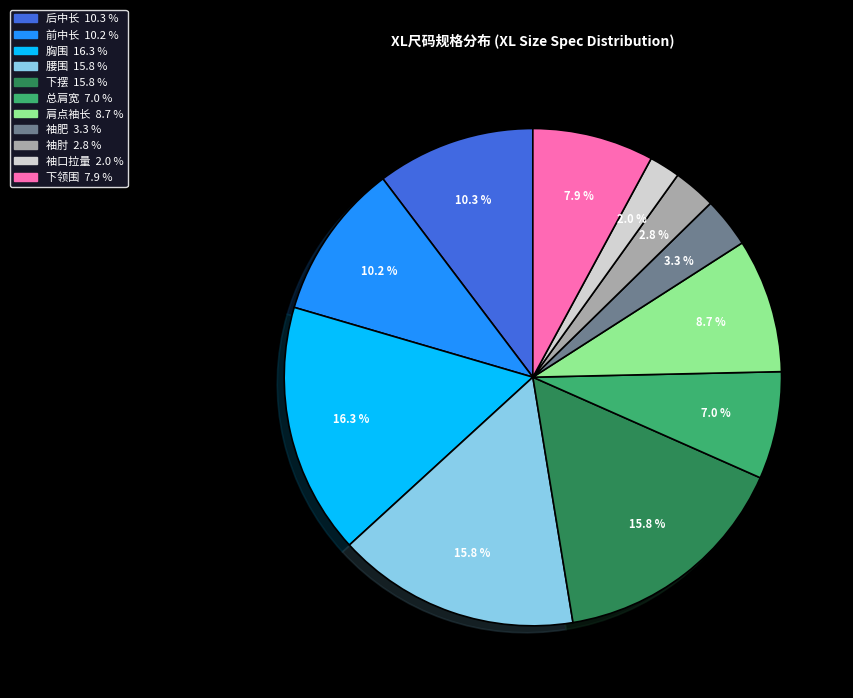

To the nearest percent, what percentage of the pie is 下摆?

16%